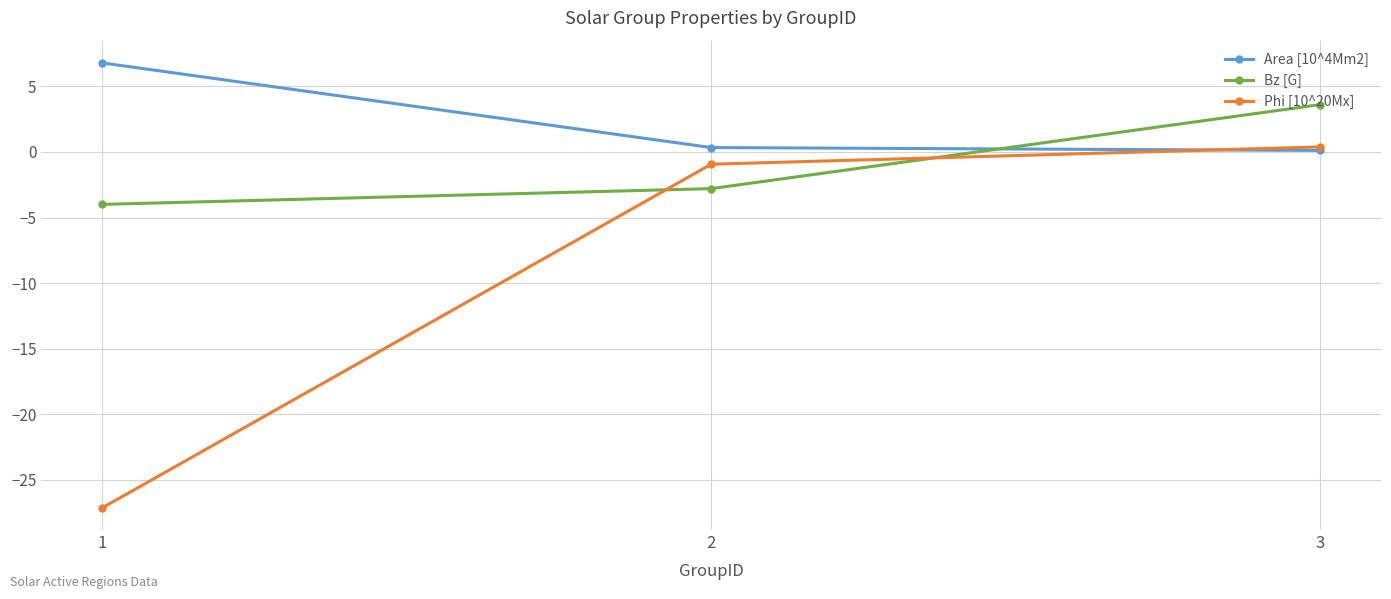

Does the chart display data point markers on the line(s)?

Yes